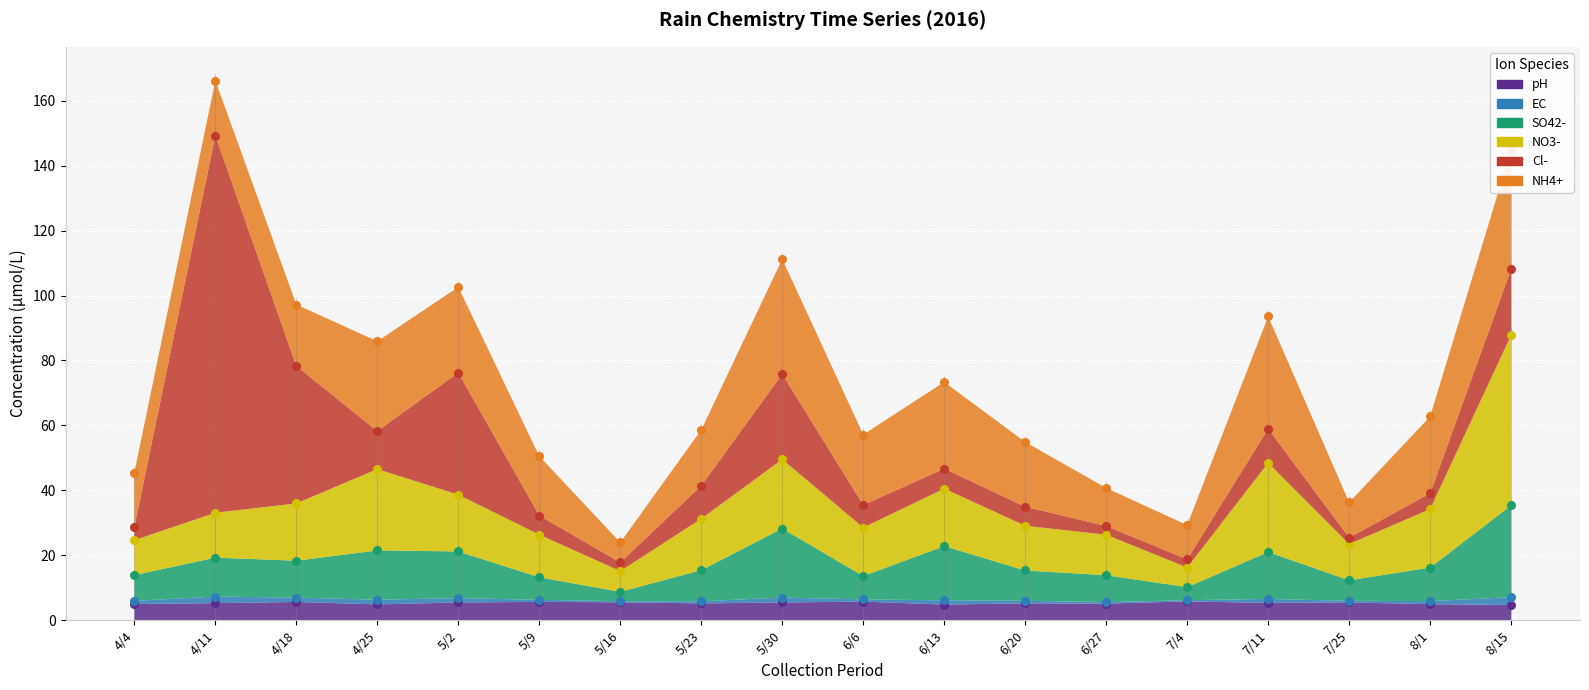

Which series contains the lowest Y value?

pH